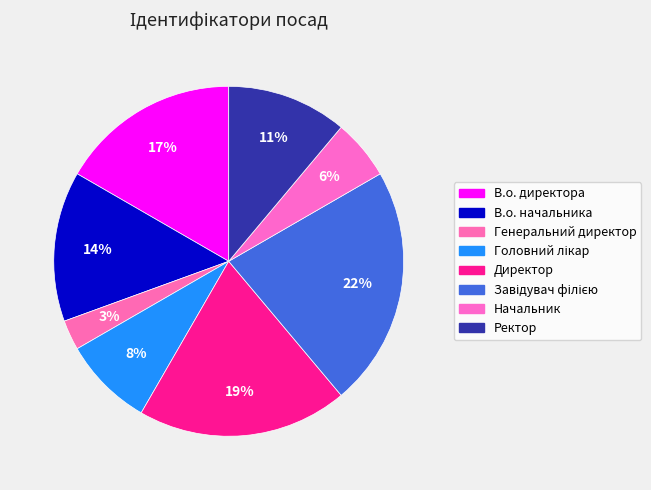

What percentage is the Ректор slice, to the nearest percent?

11%